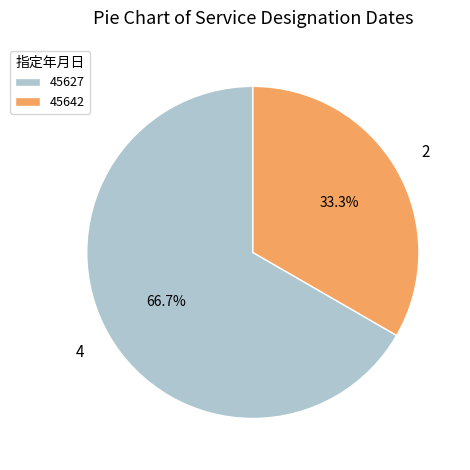

Does any single category account for the majority?

Yes